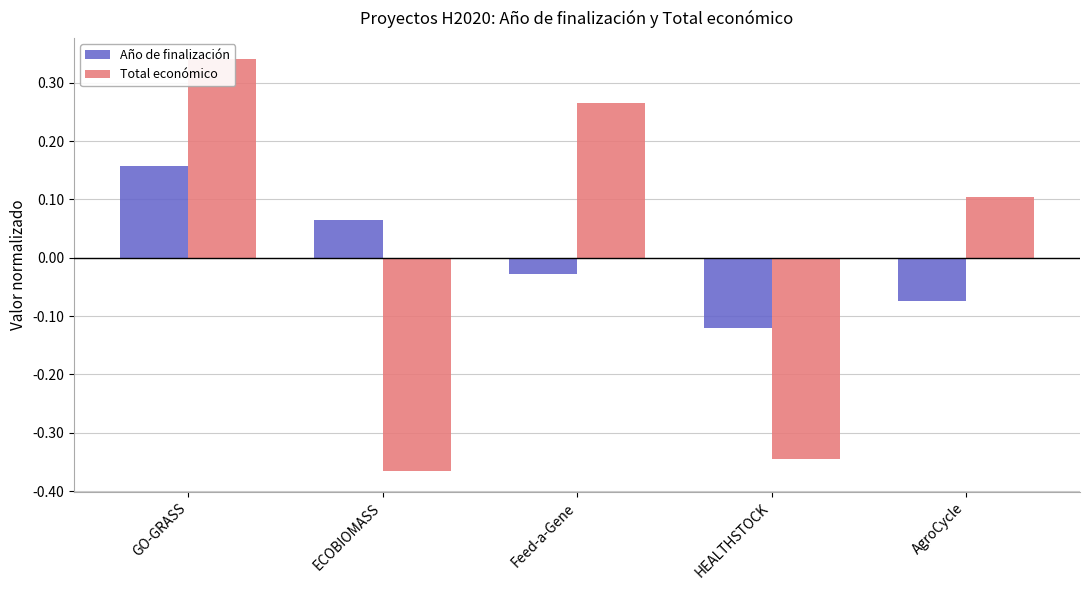

How many bars are there in each group?

2